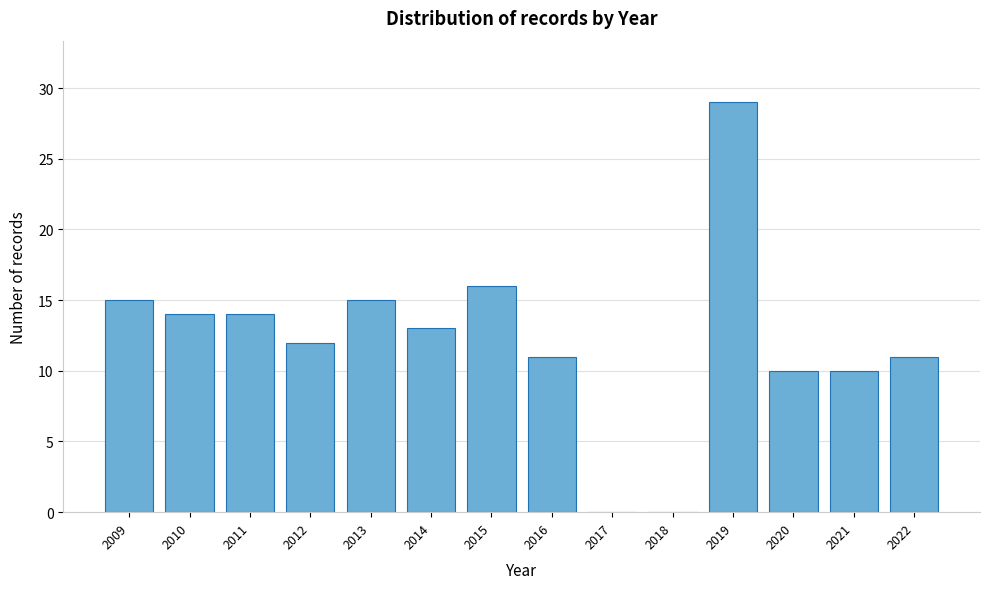

Reading left to right, list all the values displayed in this chart.

2009=15	2010=14	2011=14	2012=12	2013=15	2014=13	2015=16	2016=11	2017=0	2018=0	2019=29	2020=10	2021=10	2022=11